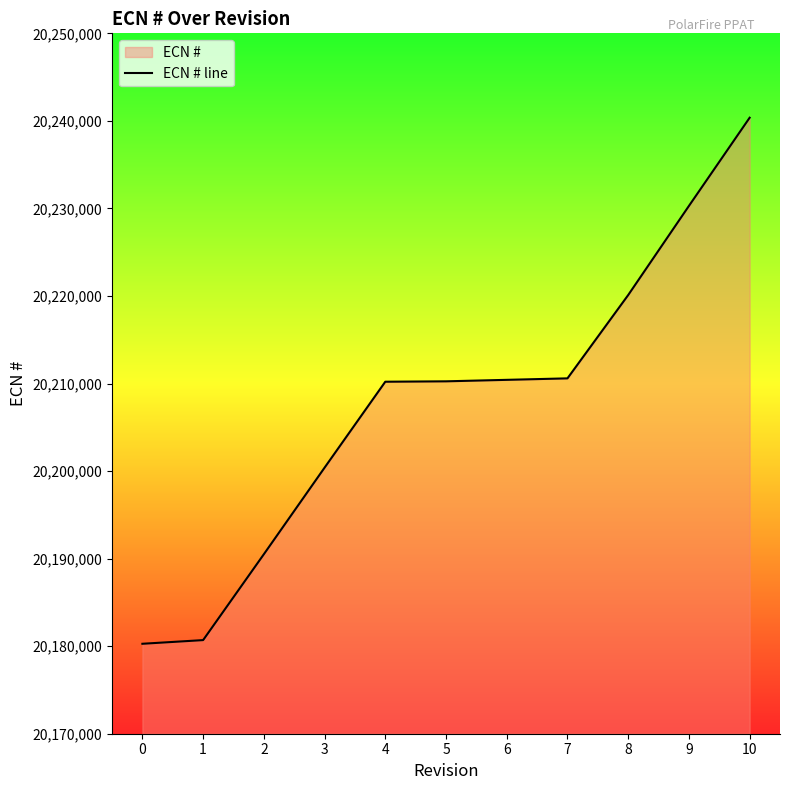

How many data points does each series have?

11